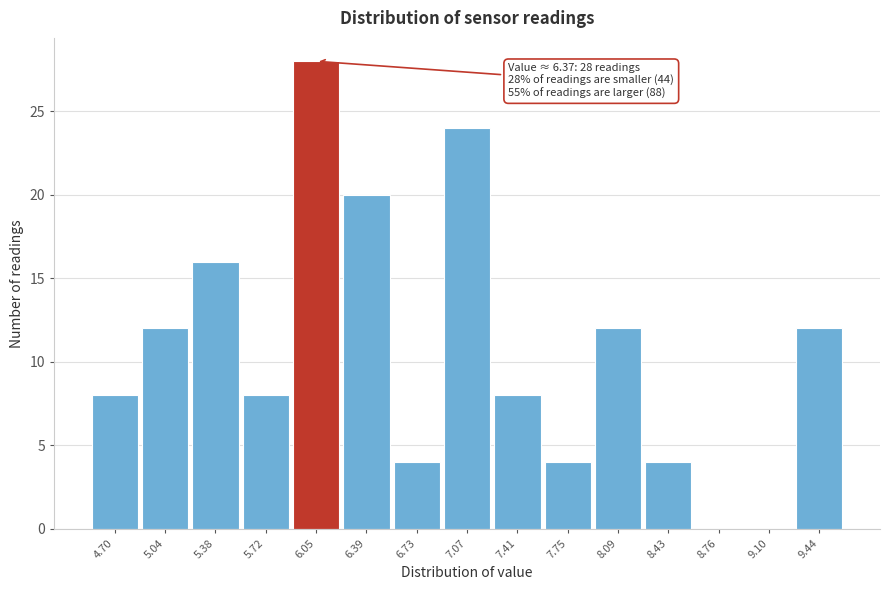

Reading right to left, extract all data points from this chart.

9.44=12	9.10=0	8.76=0	8.43=4	8.09=12	7.75=4	7.41=8	7.07=24	6.73=4	6.39=20	6.05=28	5.72=8	5.38=16	5.04=12	4.70=8